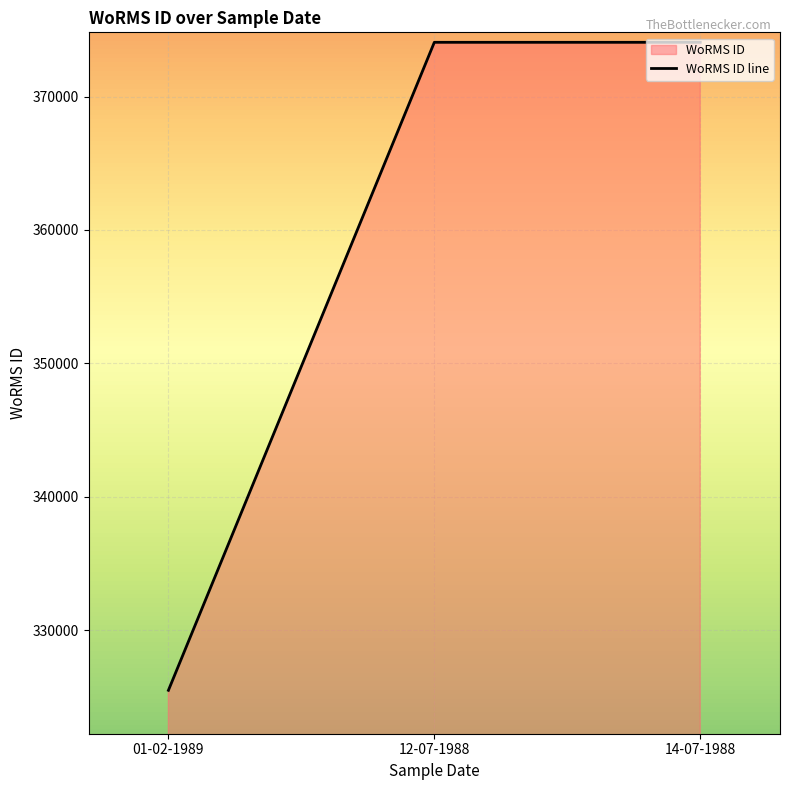

Rank the categories by value from highest to lowest.

12-07-1988, 14-07-1988, 01-02-1989